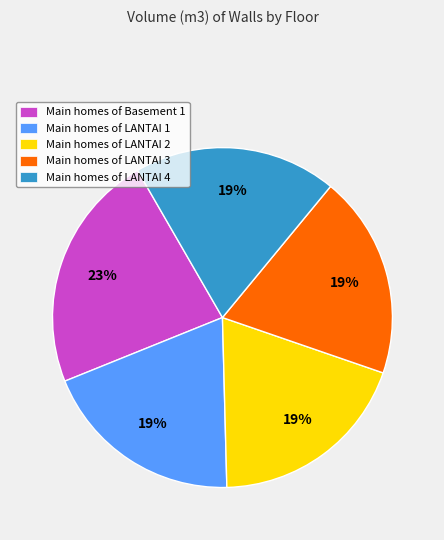

Count the number of slices in the pie.

5